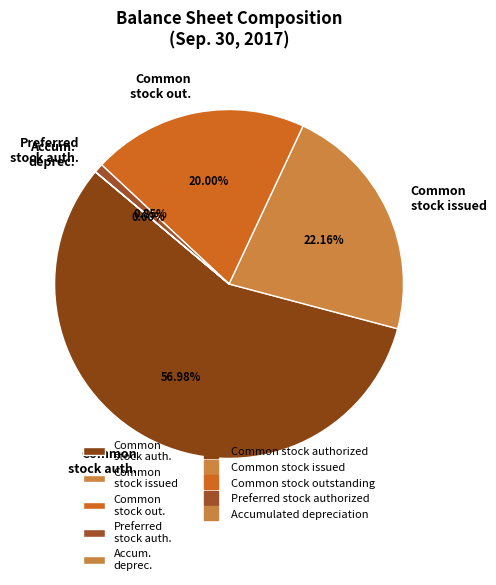

Combined, do Common stock auth. and Common stock issued account for over 50%?

Yes